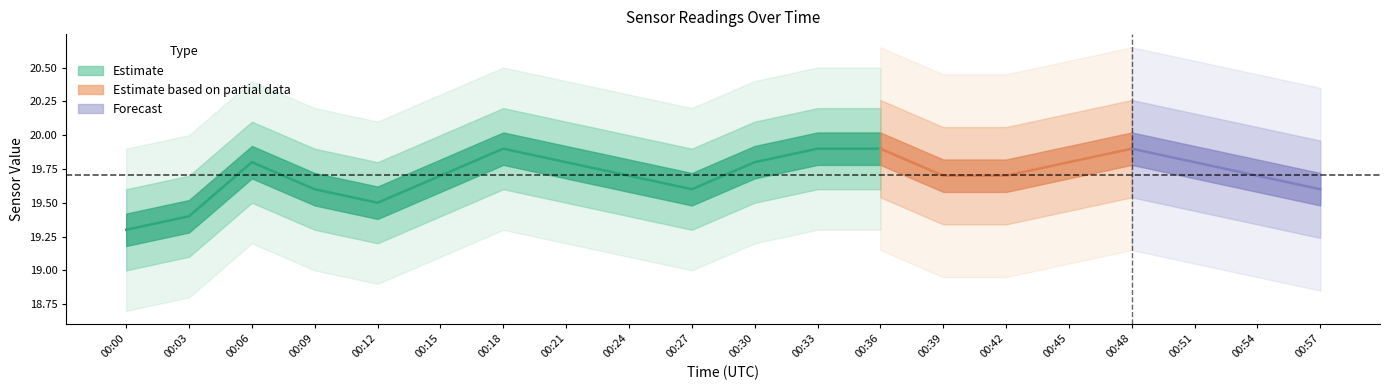

What is the value of the Tu_S11 point at the 4th from the left?

19.6